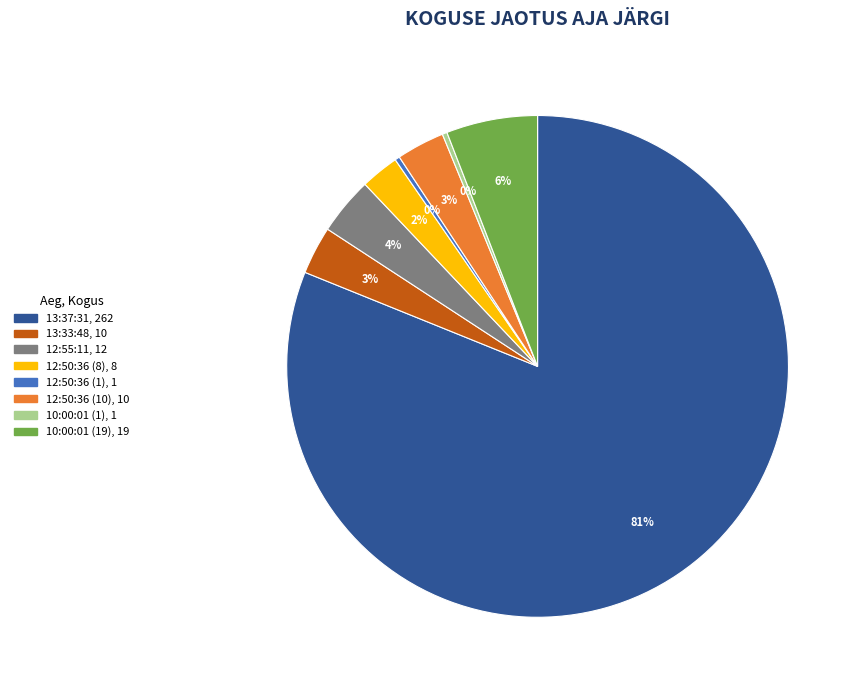

To the nearest percent, what is the average slice percentage?

12%